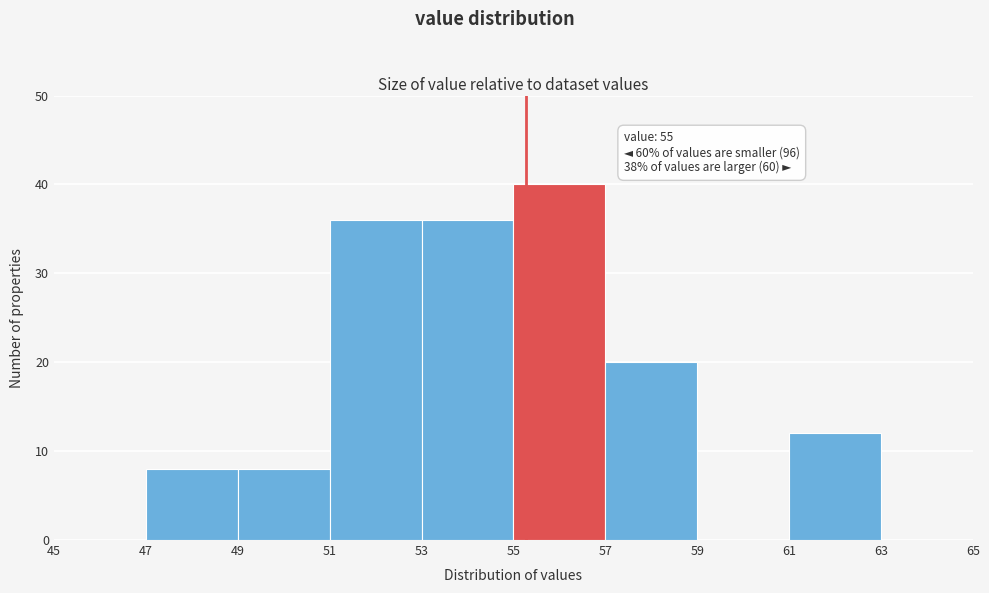

Over which range of the x-axis is the bar tallest?

55 to 57